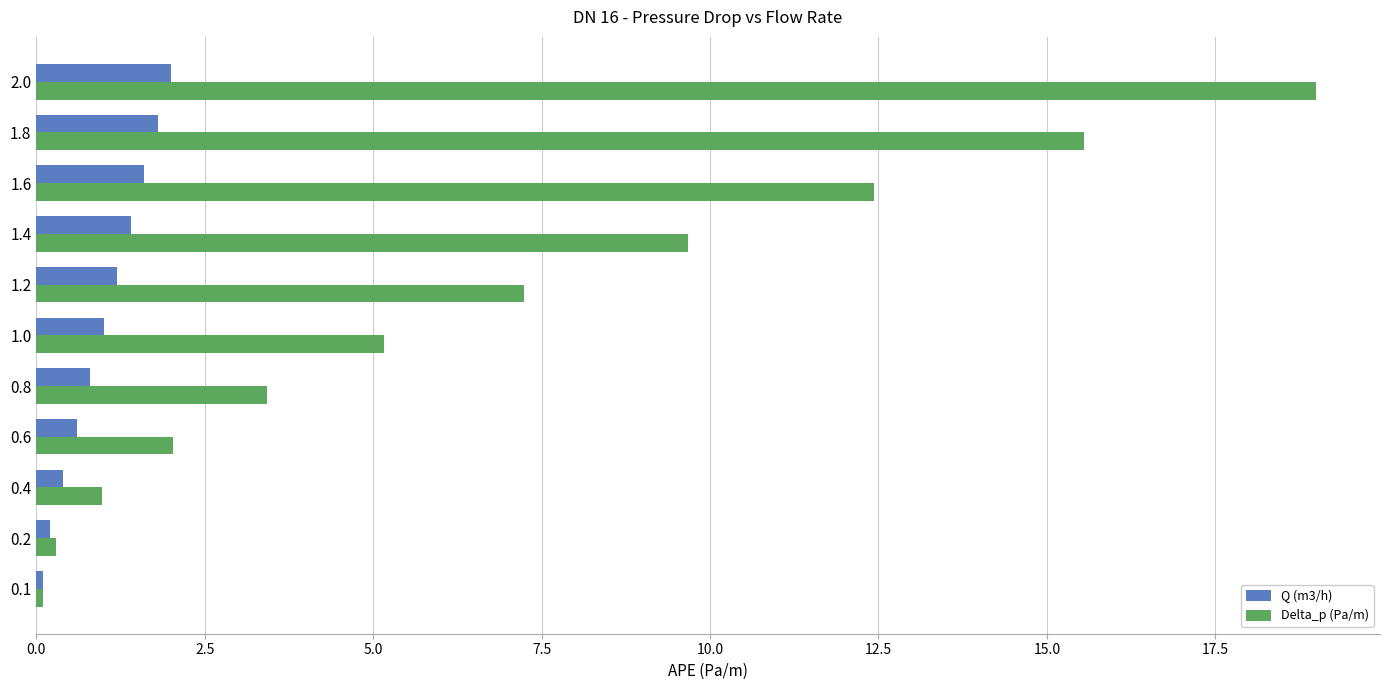

The value of Delta_p (Pa/m) at 1.4 is 9.7. True or false?

True